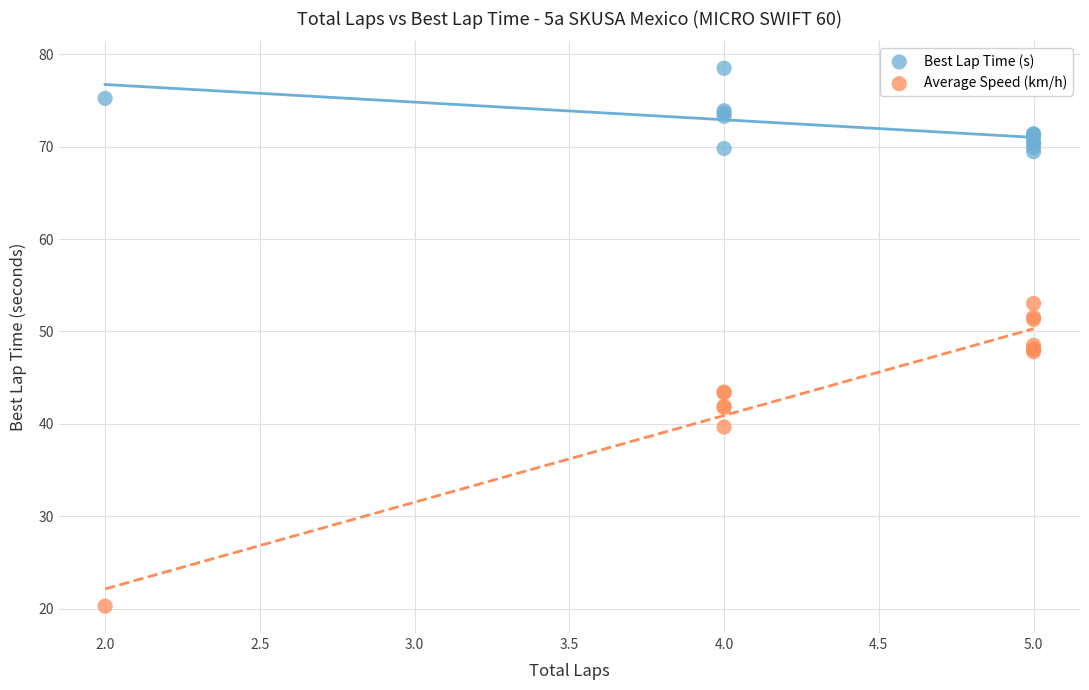

What are all the series names shown in the legend?

Best Lap Time (s), Average Speed (km/h)